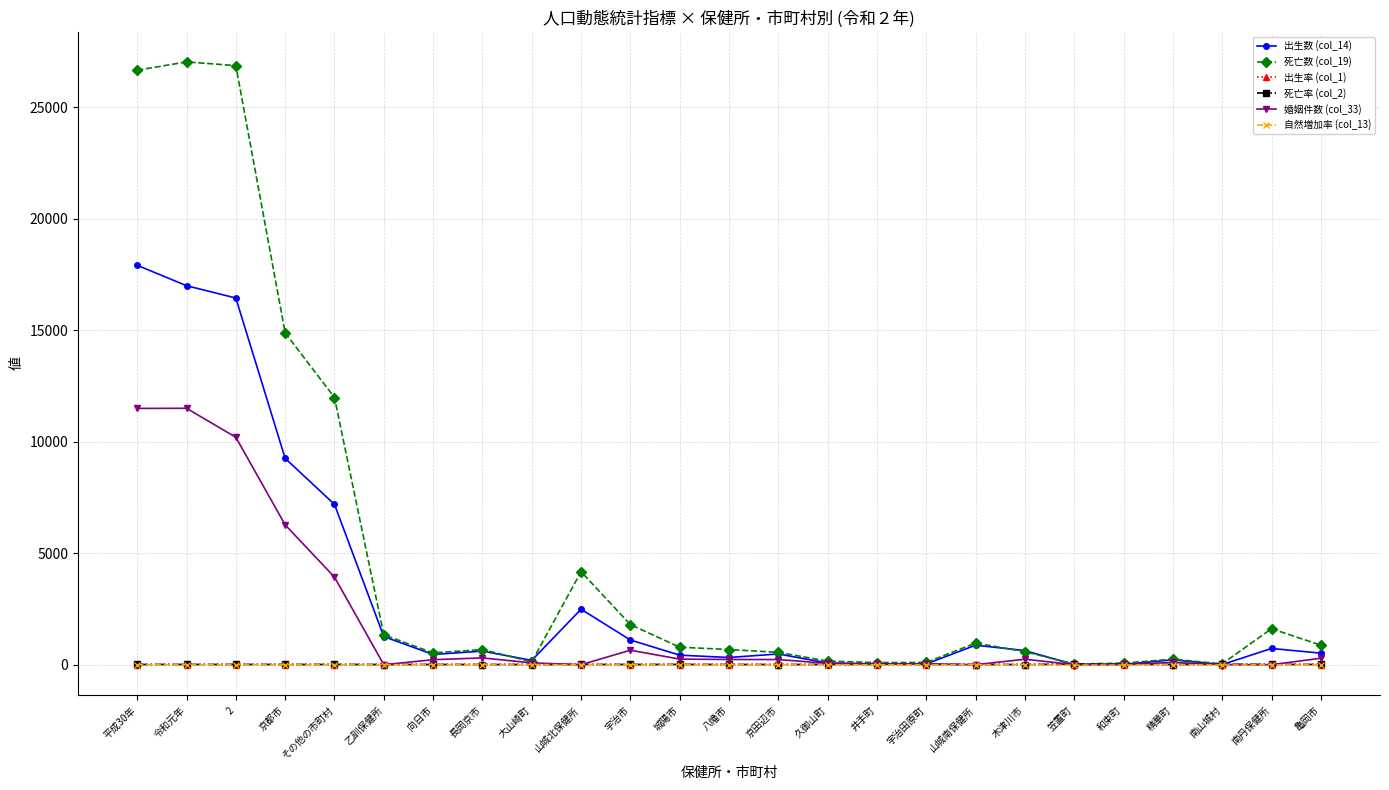

Which series has the largest range (max minus min)?

死亡数 (col_19)